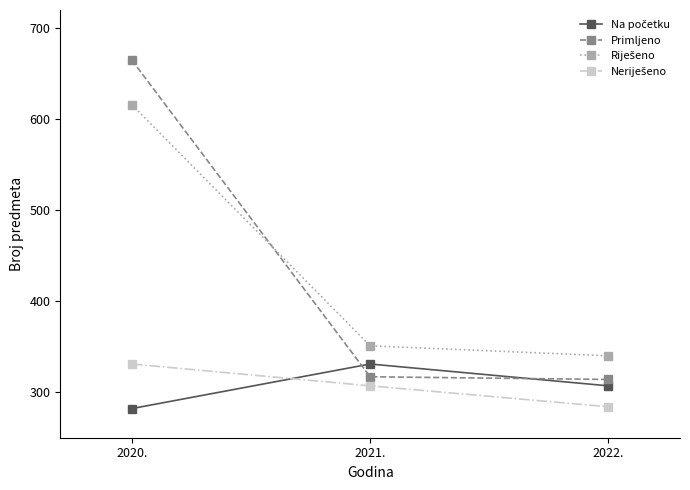

Which series changed the most between 2020. and 2021.?

Primljeno